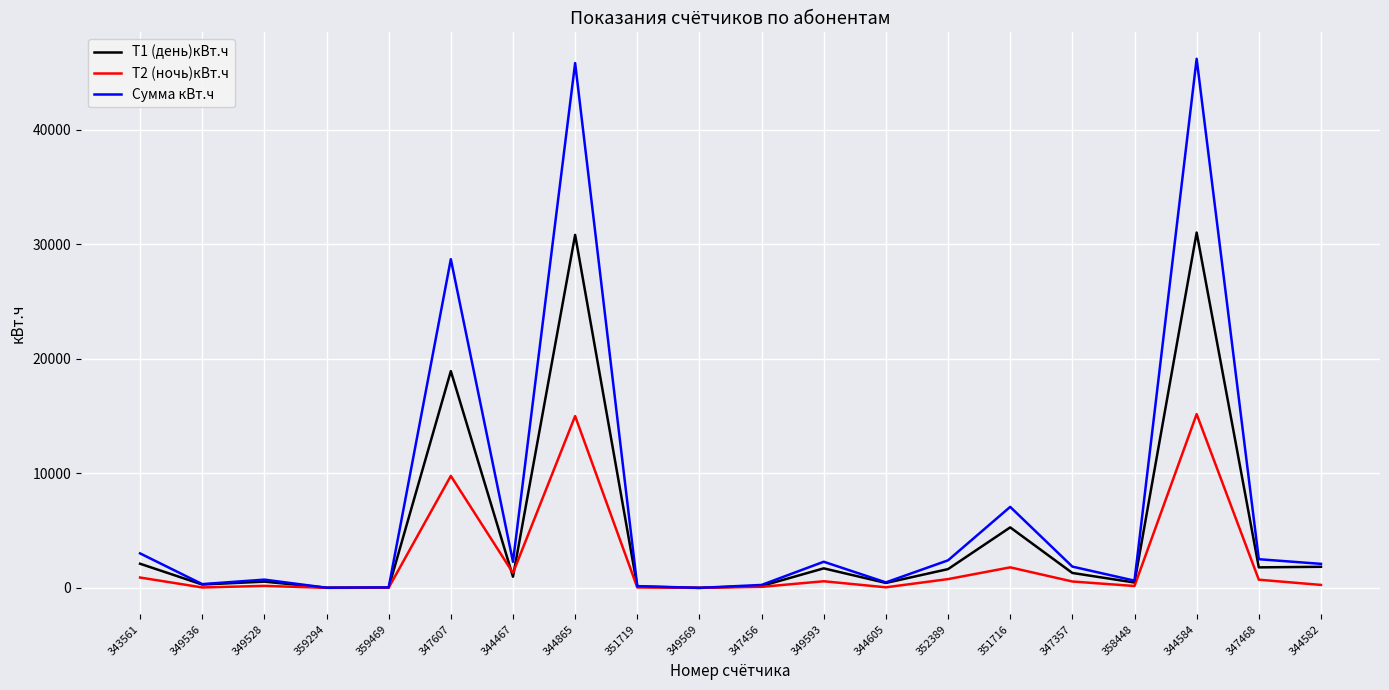

Which series changed the most between 349528 and 344584?

Сумма кВт.ч